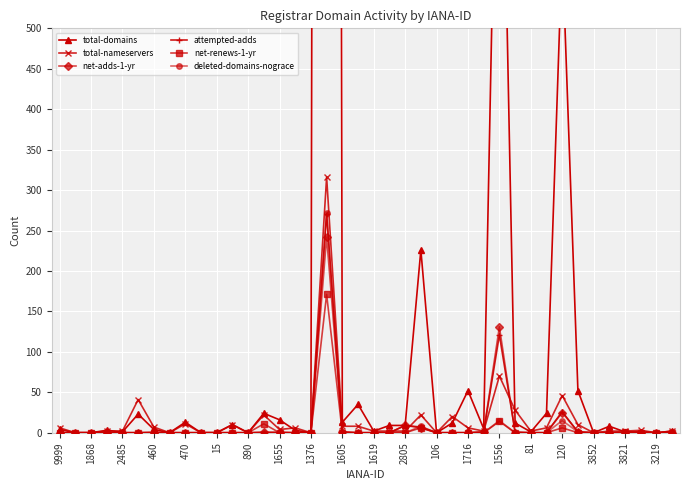

True or false: attempted-adds has more than 2 interior local peaks.

True